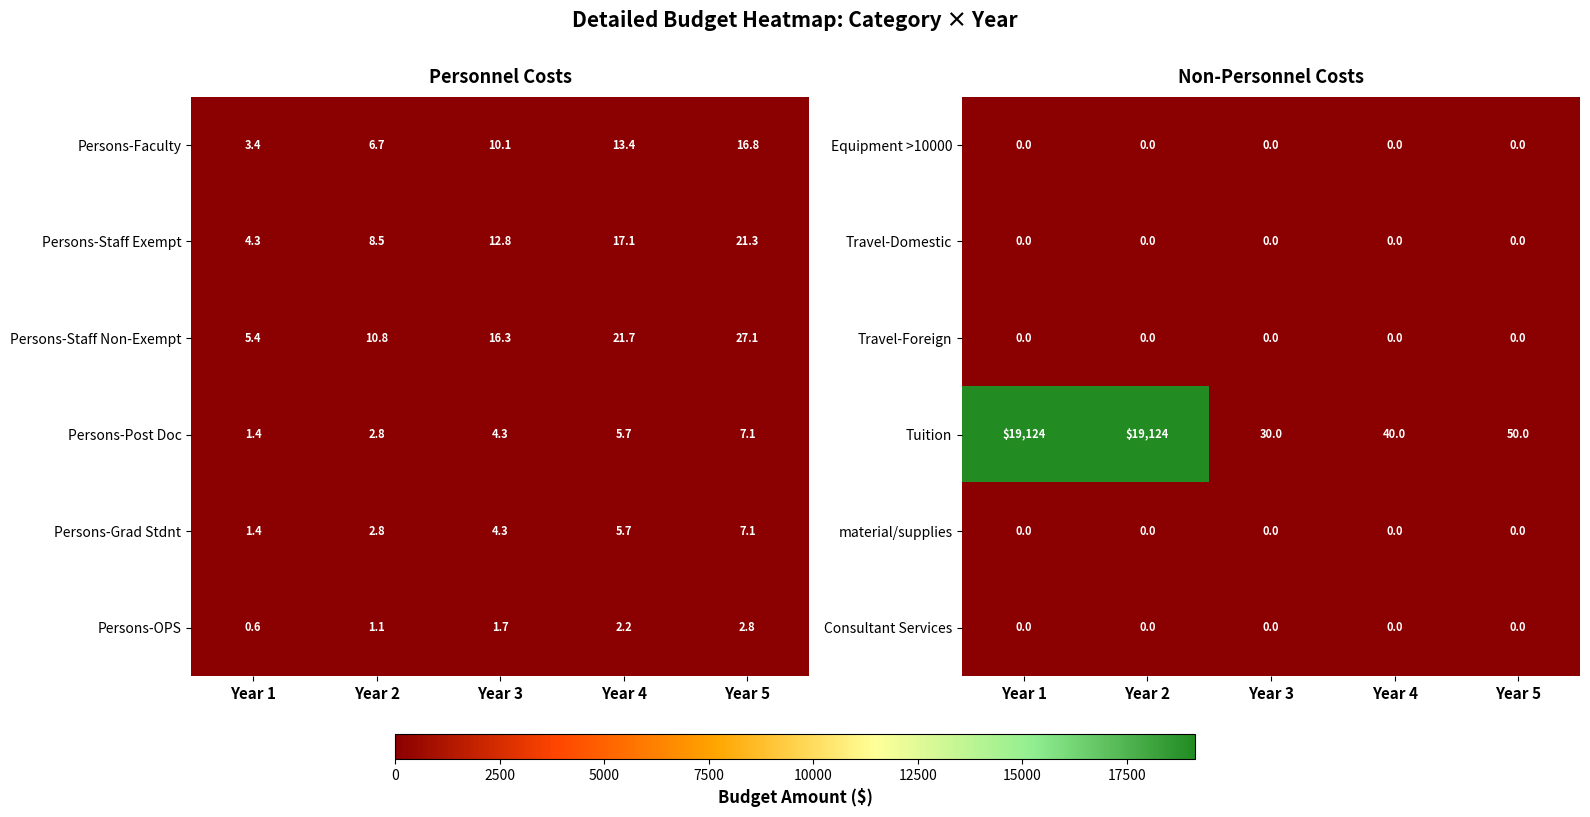

At which category is the sum across all series the highest?

Year 1